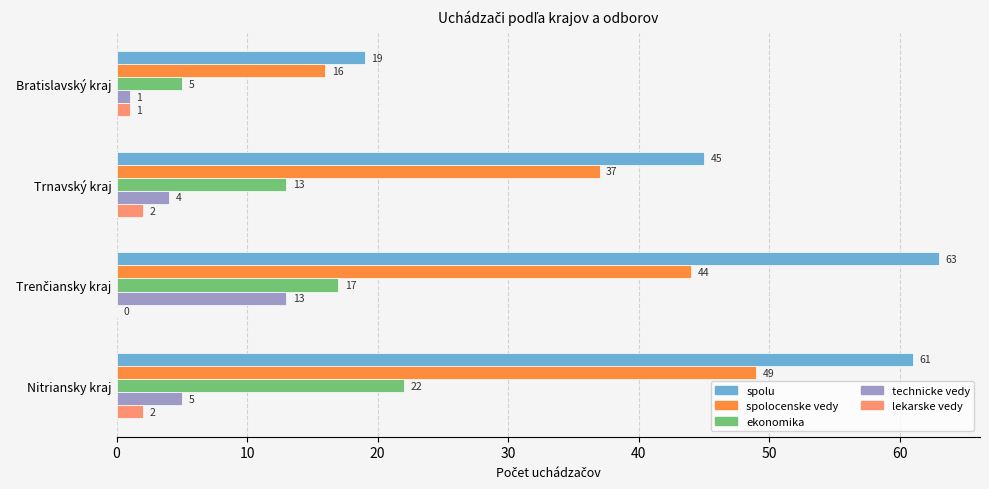

Which series has the largest range (max minus min)?

spolu